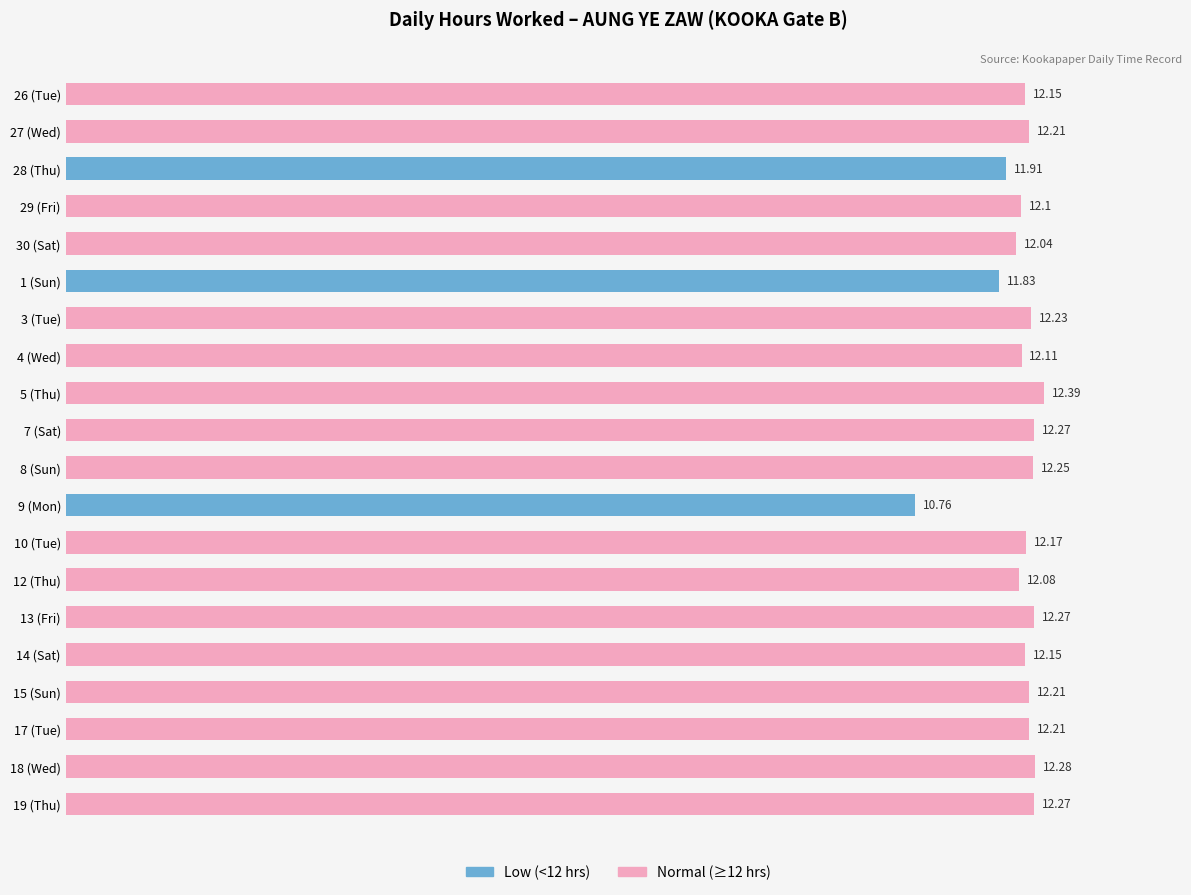

What is the difference between the maximum and second lowest values?

0.6